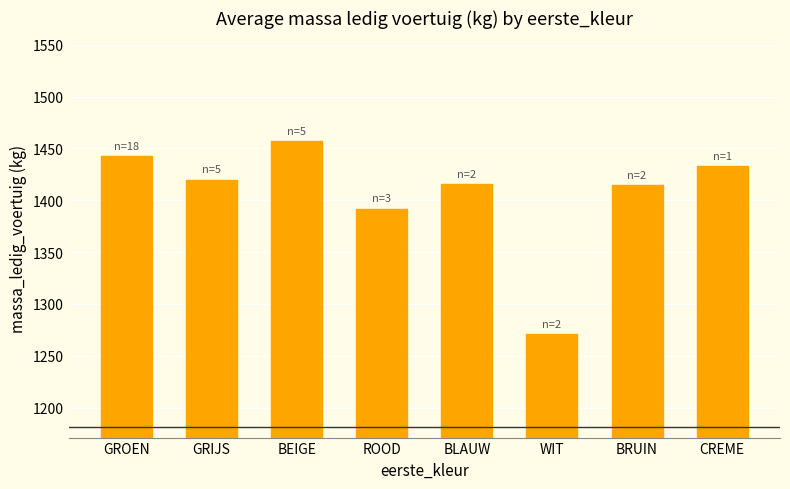

True or false: the data shows 1392 at ROOD.

True